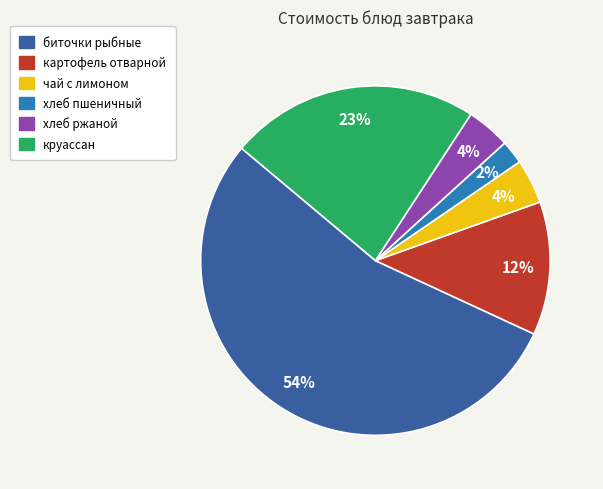

To the nearest percent, what is the difference between the хлеб ржаной and хлеб пшеничный slice percentages?

2%